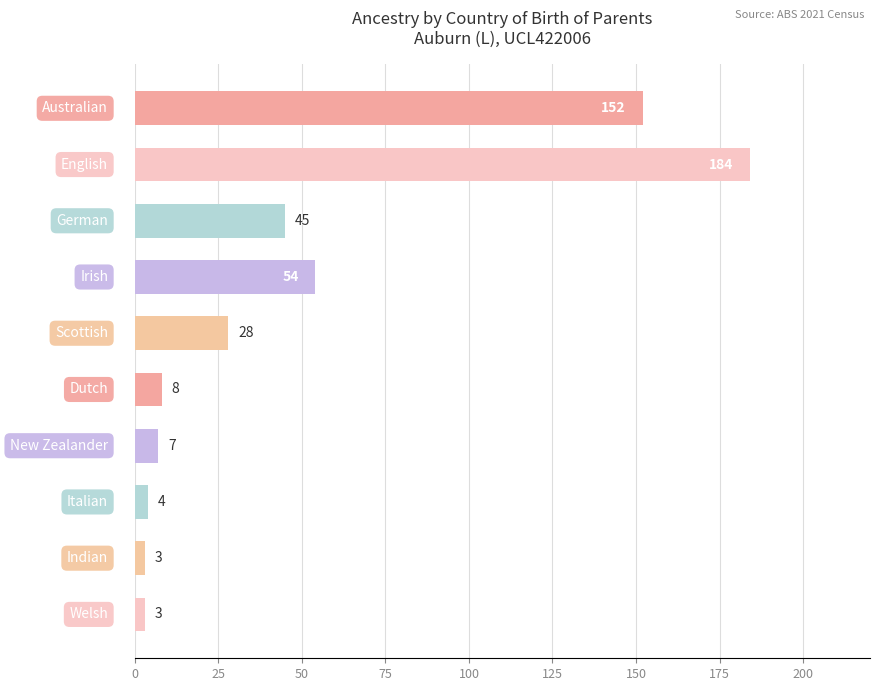

Reading top to bottom, list all the values displayed in this chart.

152	184	45	54	28	8	7	4	3	3